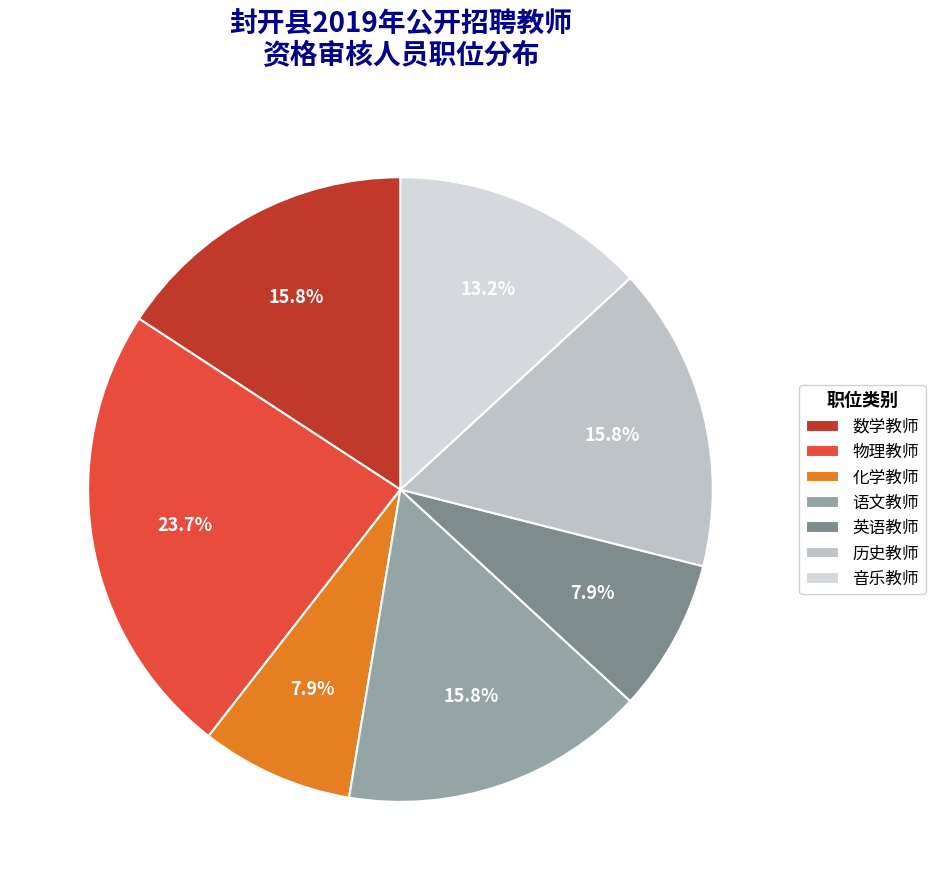

Does 历史教师 represent more than half of the total?

No